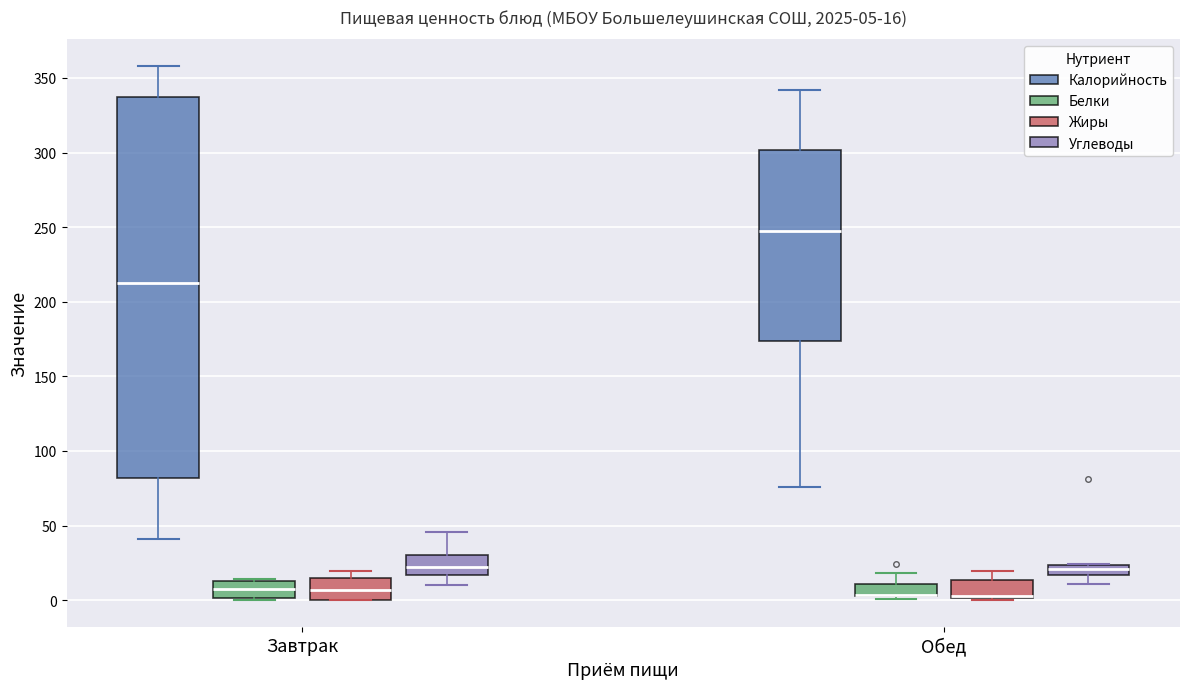

Which box is the tallest, from its lower edge to its upper edge?

Завтрак (Калорийность)